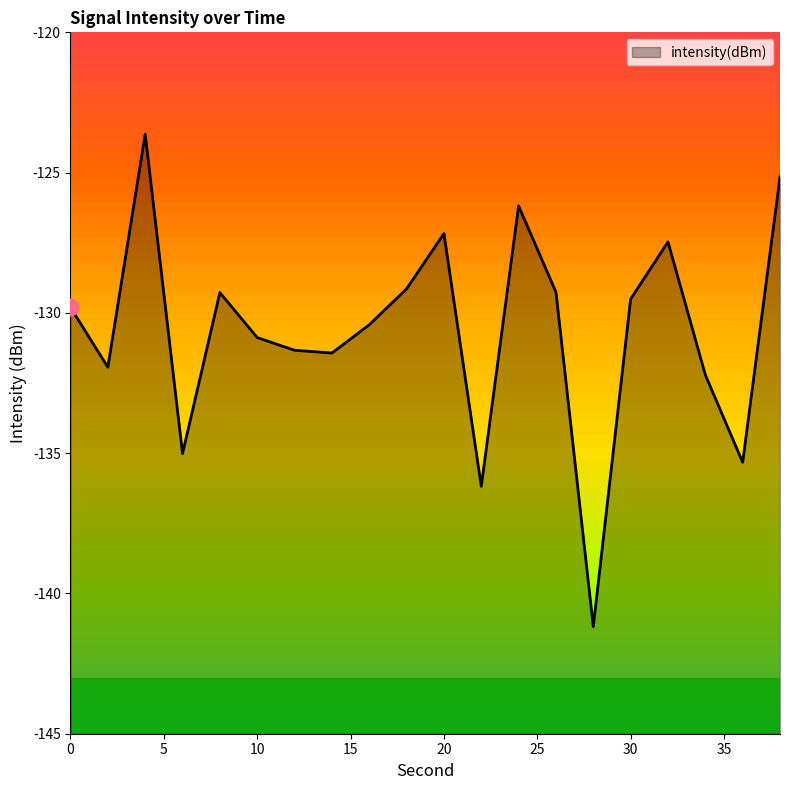

List the labels in order of value, largest first.

4, 38, 24, 20, 32, 18, 26, 8, 30, 0, 16, 10, 12, 14, 2, 34, 6, 36, 22, 28